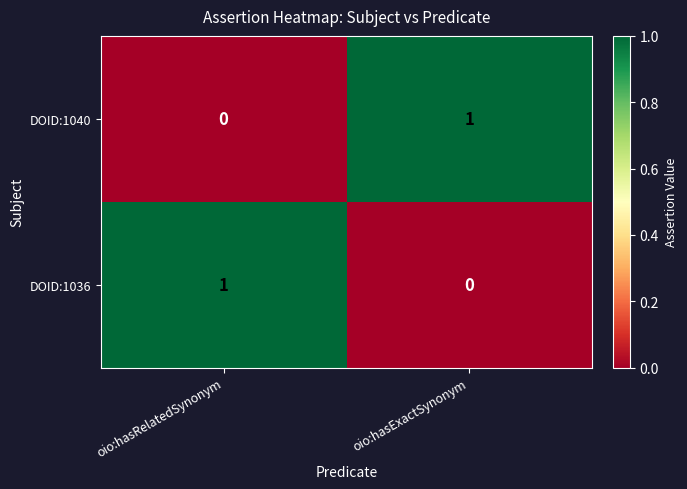

Which category has the lowest value in the DOID:1040 series?

oio:hasRelatedSynonym